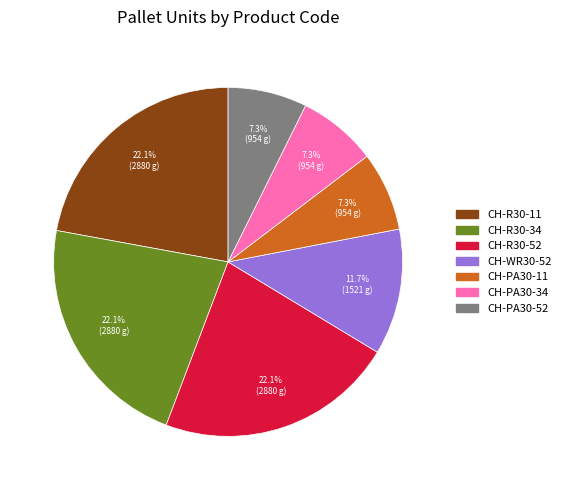

To the nearest percent, what percentage of the pie is CH-PA30-52?

7%